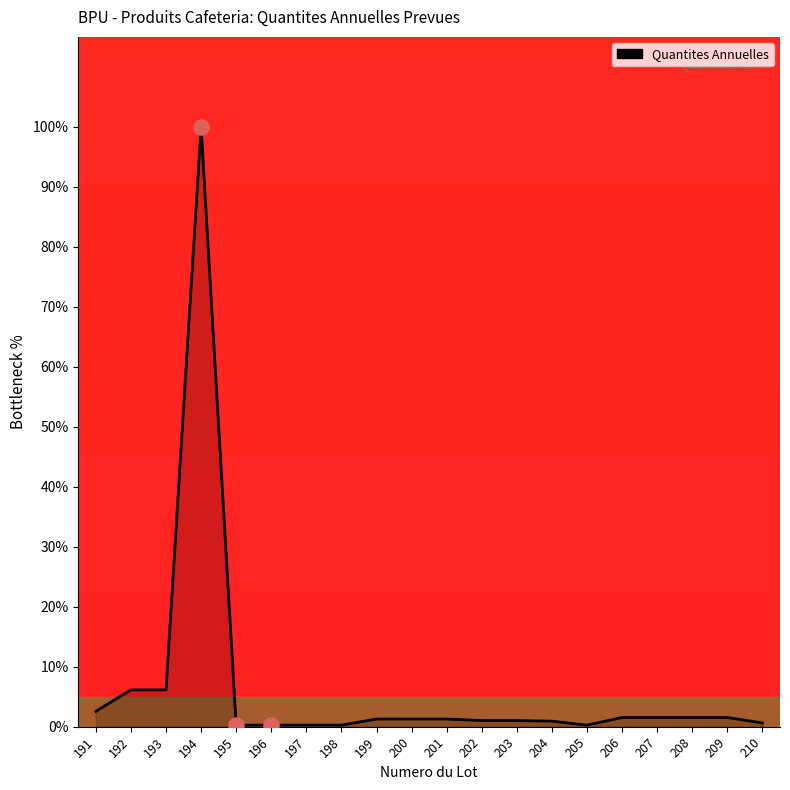

What is the change in value from 202 to 204?

-0.1